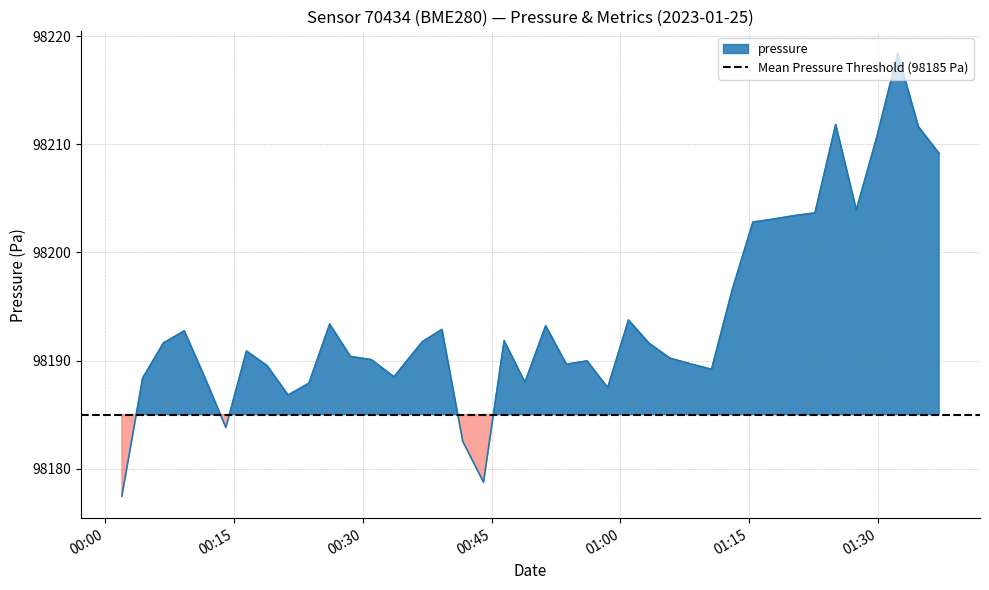

True or false: humidity and temperature intersect in this chart.

False